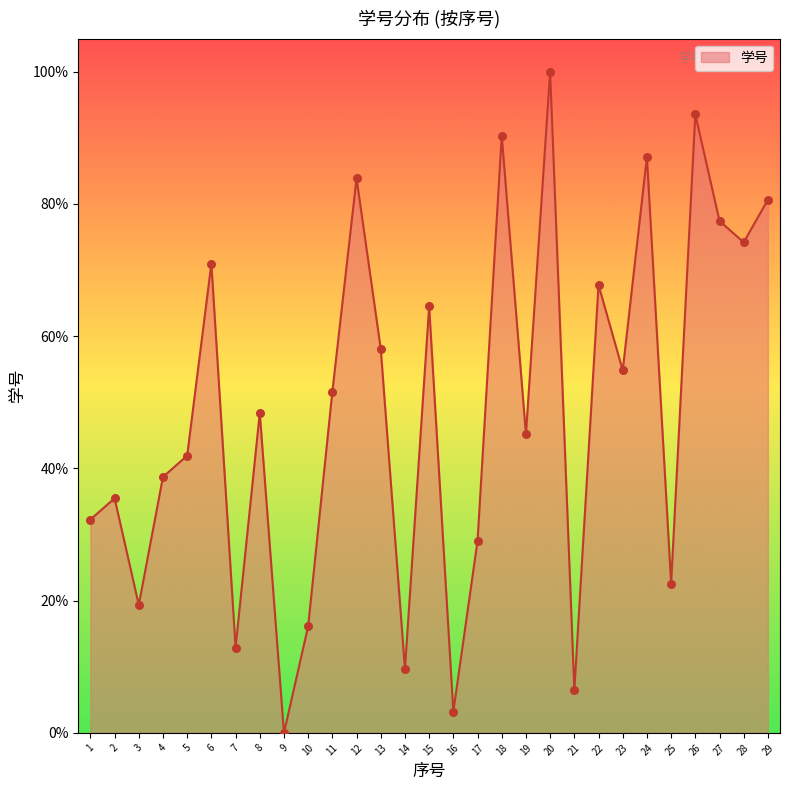

Between 17 and 27, which is larger?

27